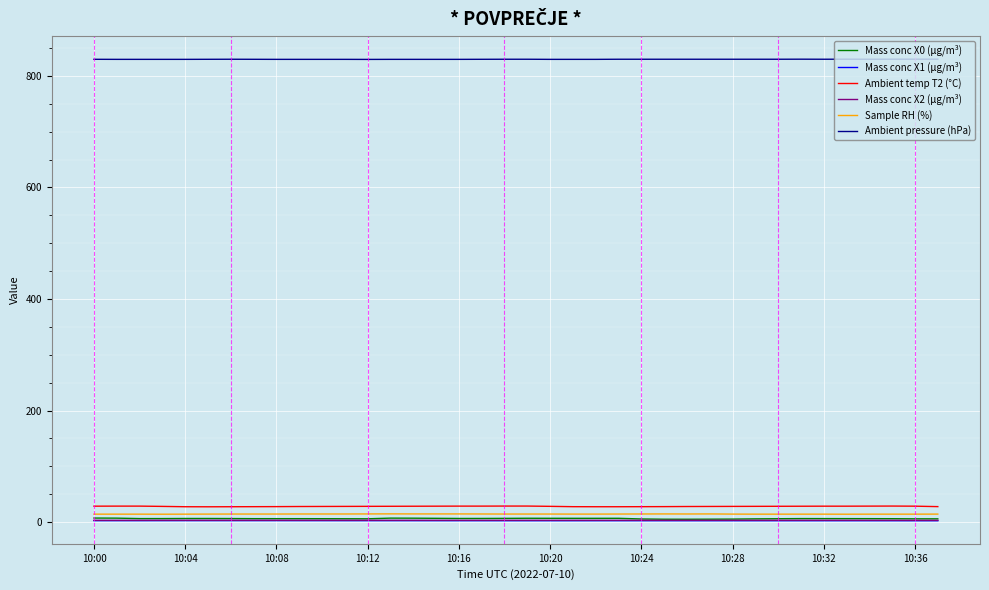

What is the greatest value displayed?

829.9